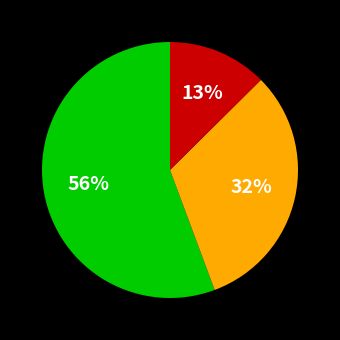

Is there a majority slice in this chart?

Yes